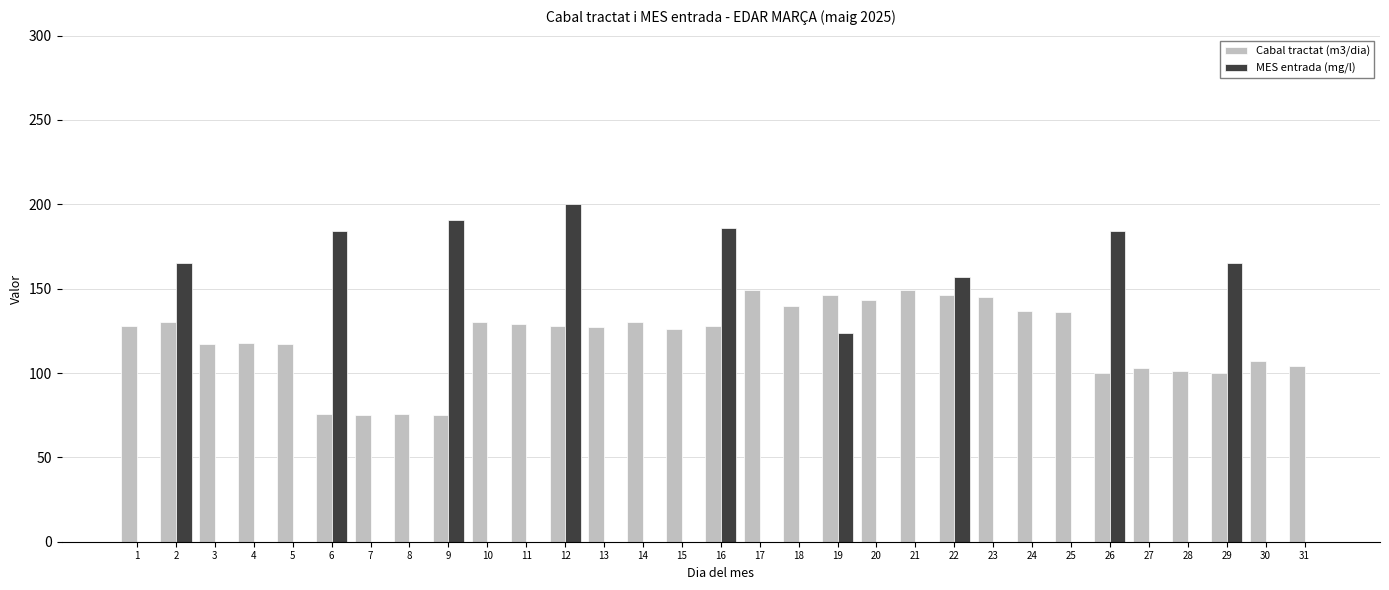

What is the sum of the Cabal tractat (m3/dia) values at 20 and 11?

272